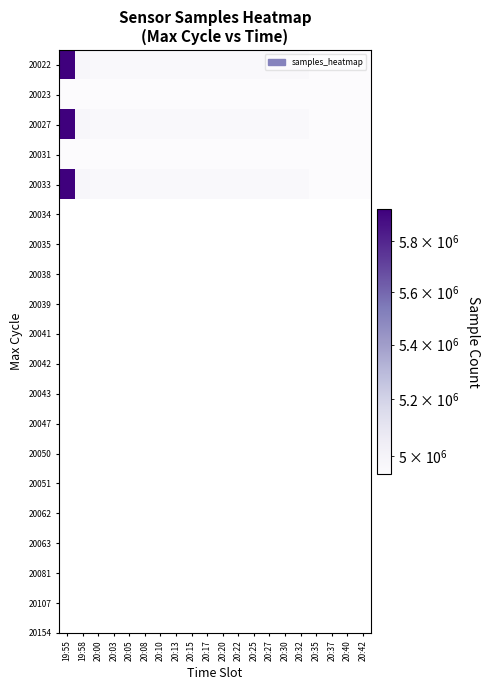

Count the number of categories in the chart.

20